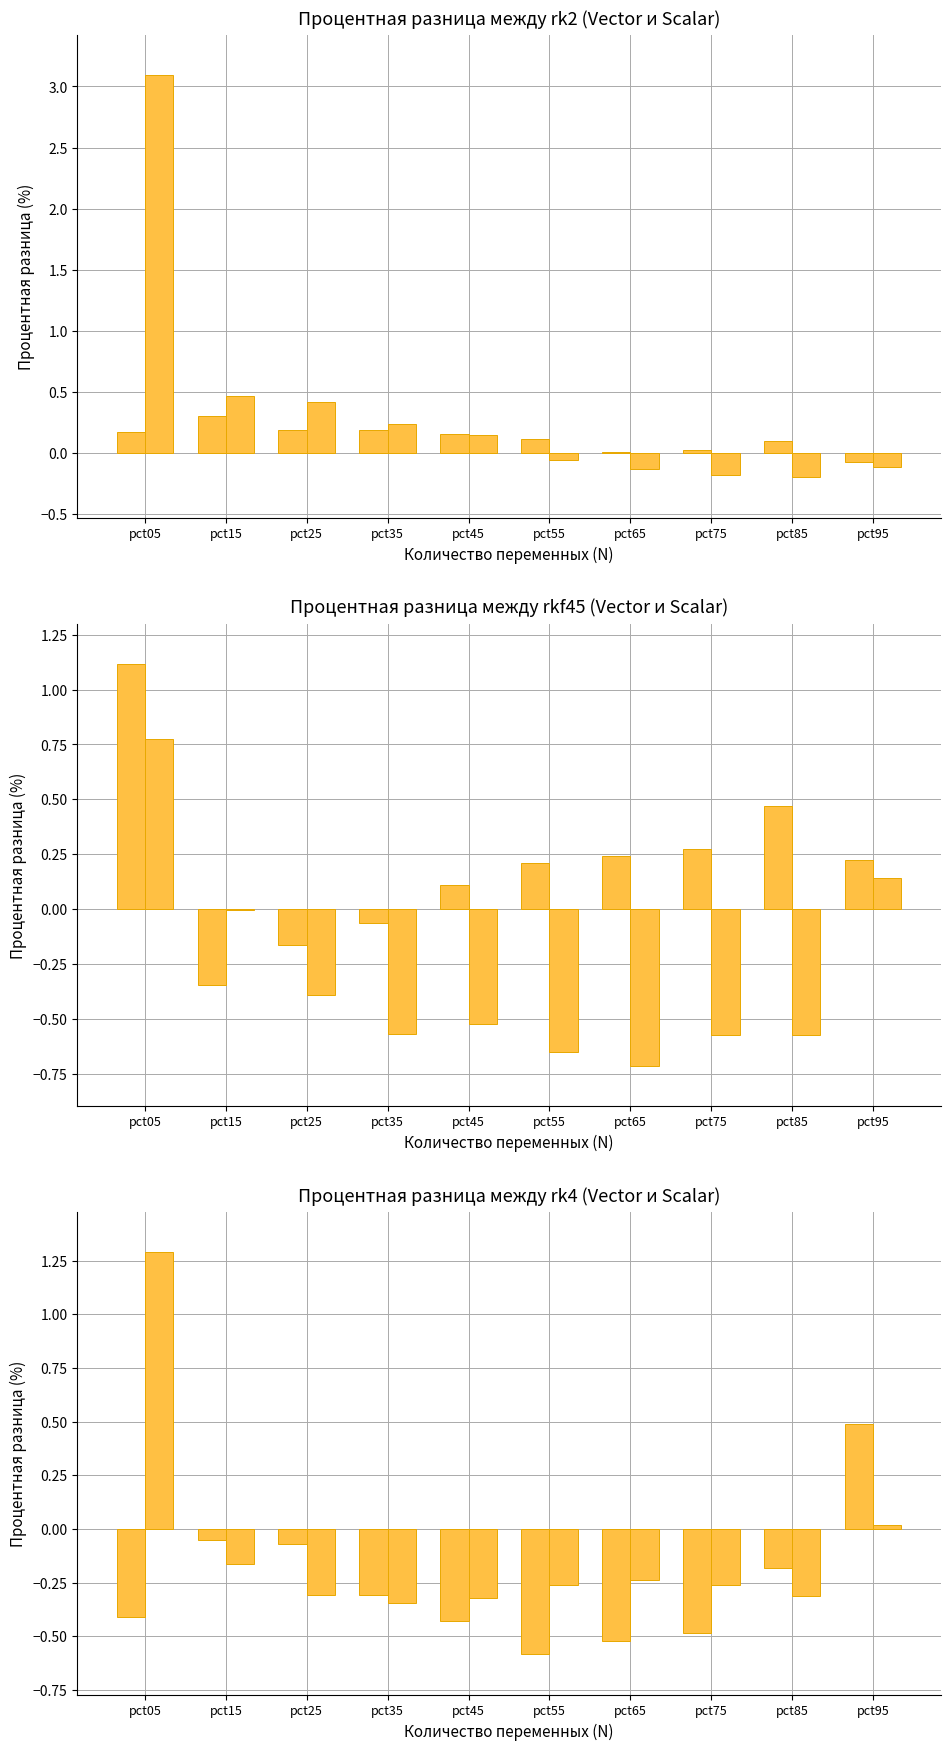

Which series has the largest total across all categories?

Feb